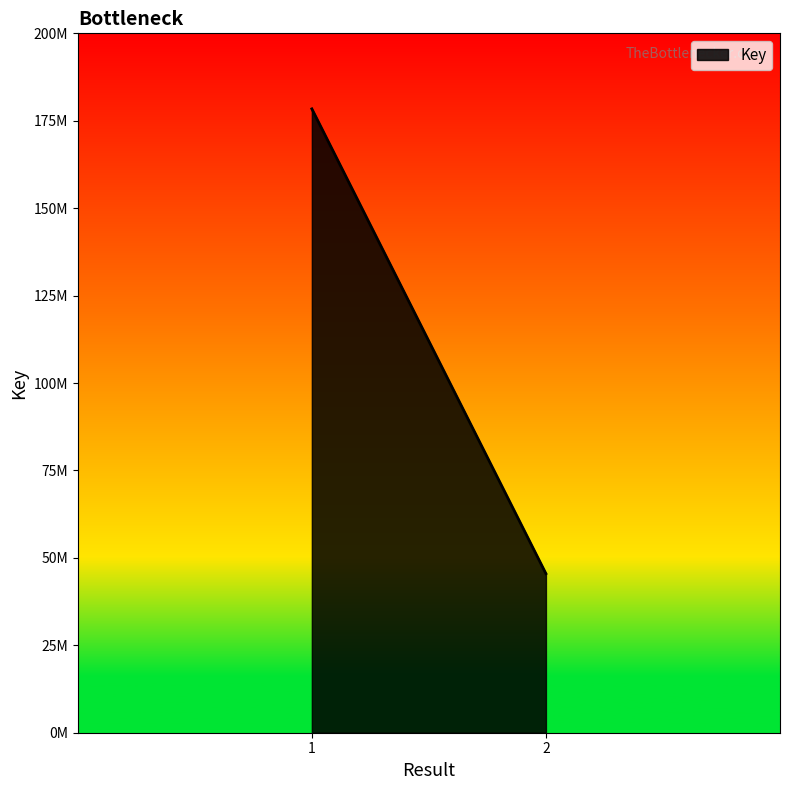

Count the number of categories in the chart.

2